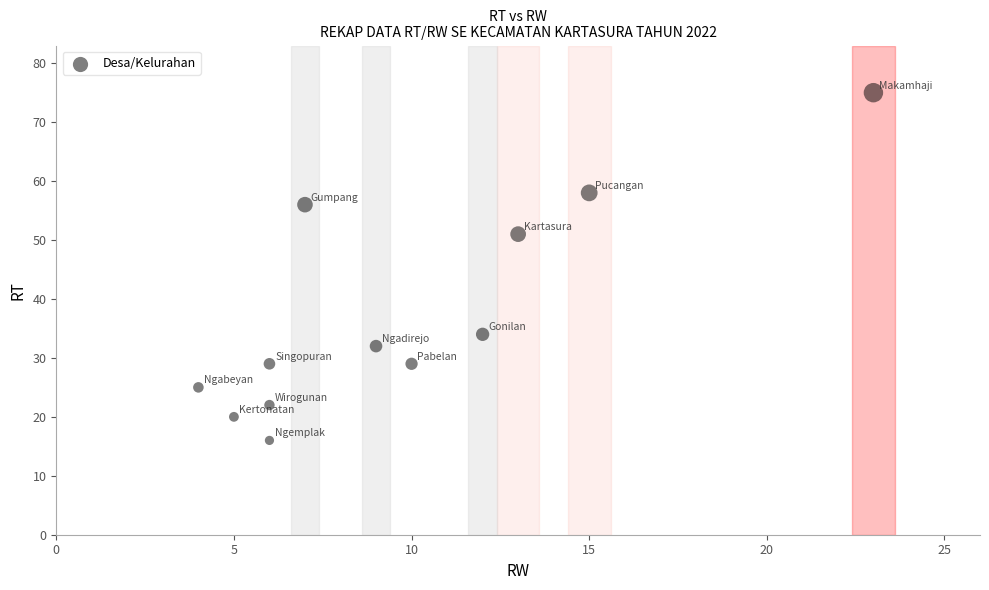

What Y value in the scatter plot is closest to 45?

51